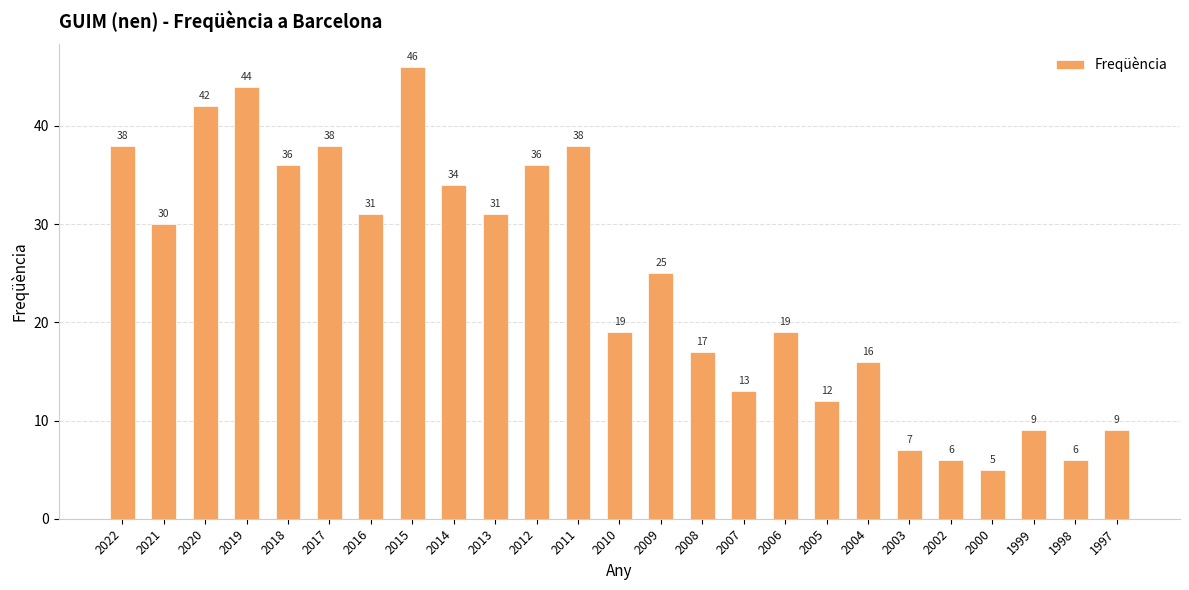

How many distinct data groups are displayed?

1